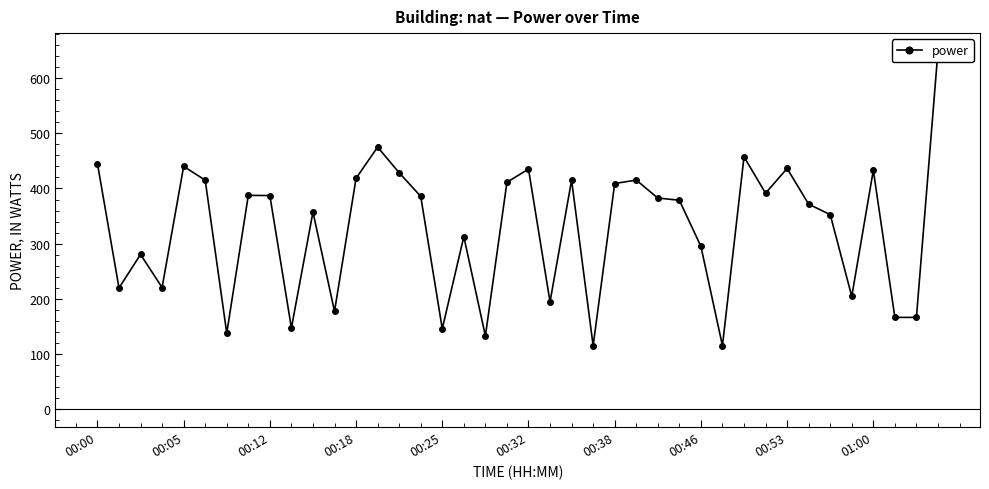

How many series are shown in this chart?

1